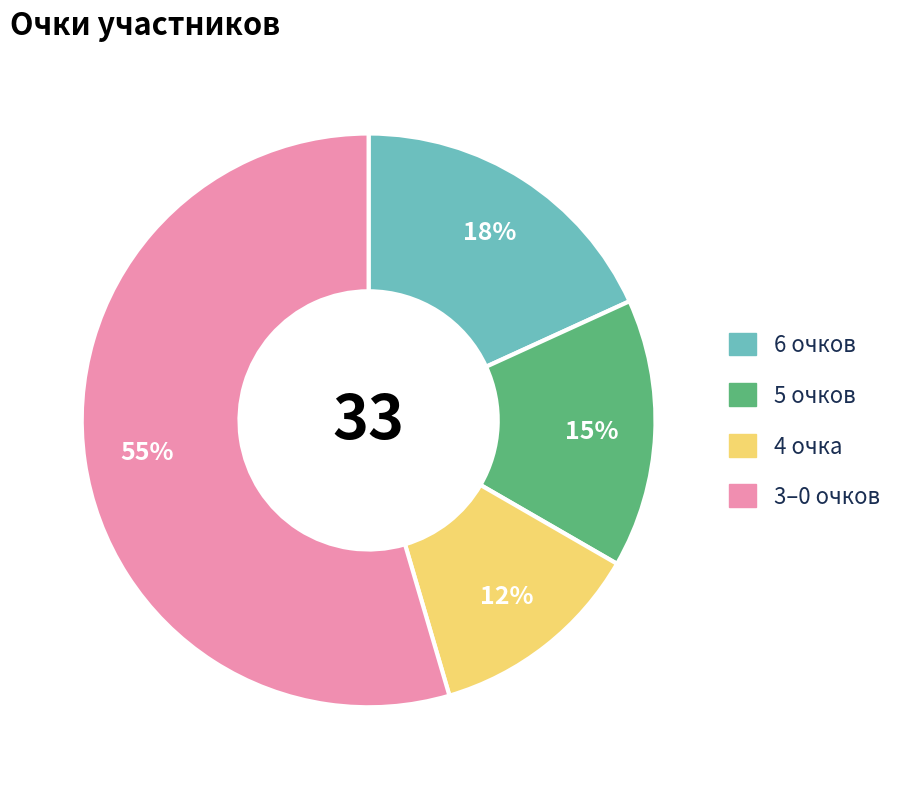

How many segments does this pie chart have?

4